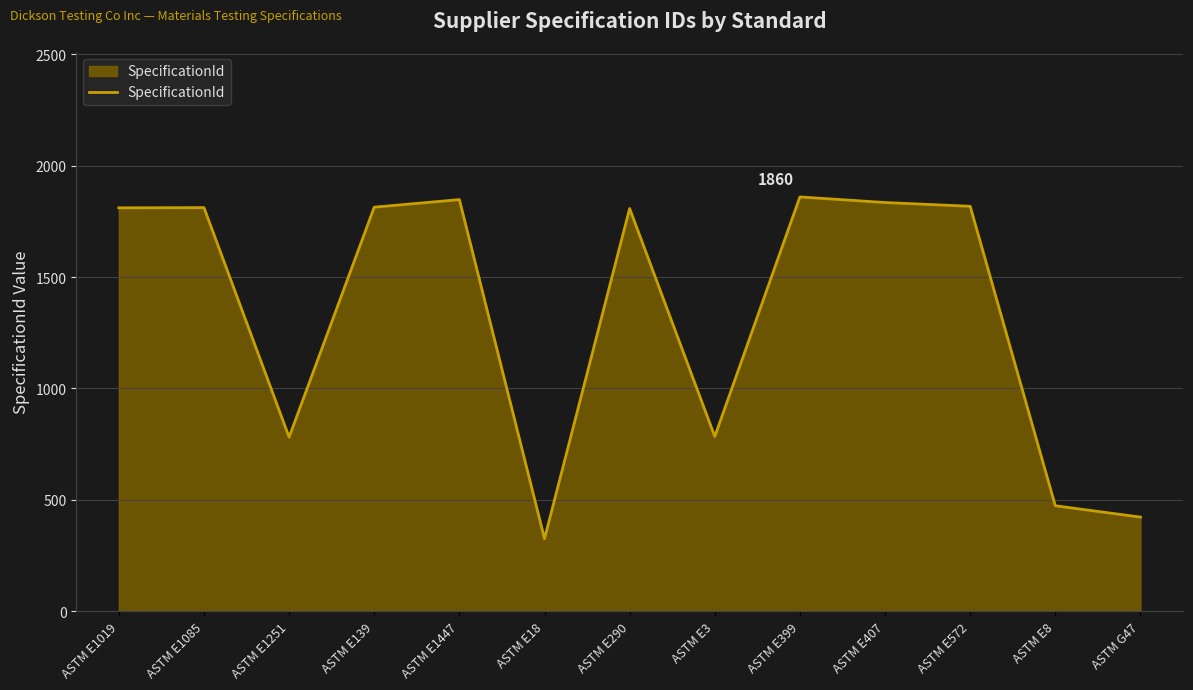

Does the chart have visible grid lines?

Yes